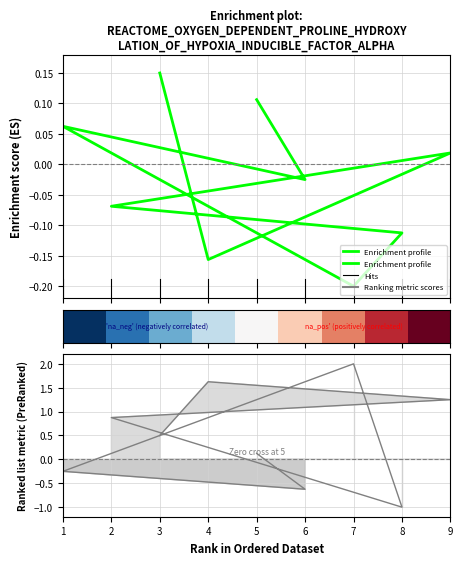

How many negative values does the Enrichment profile series have?

5